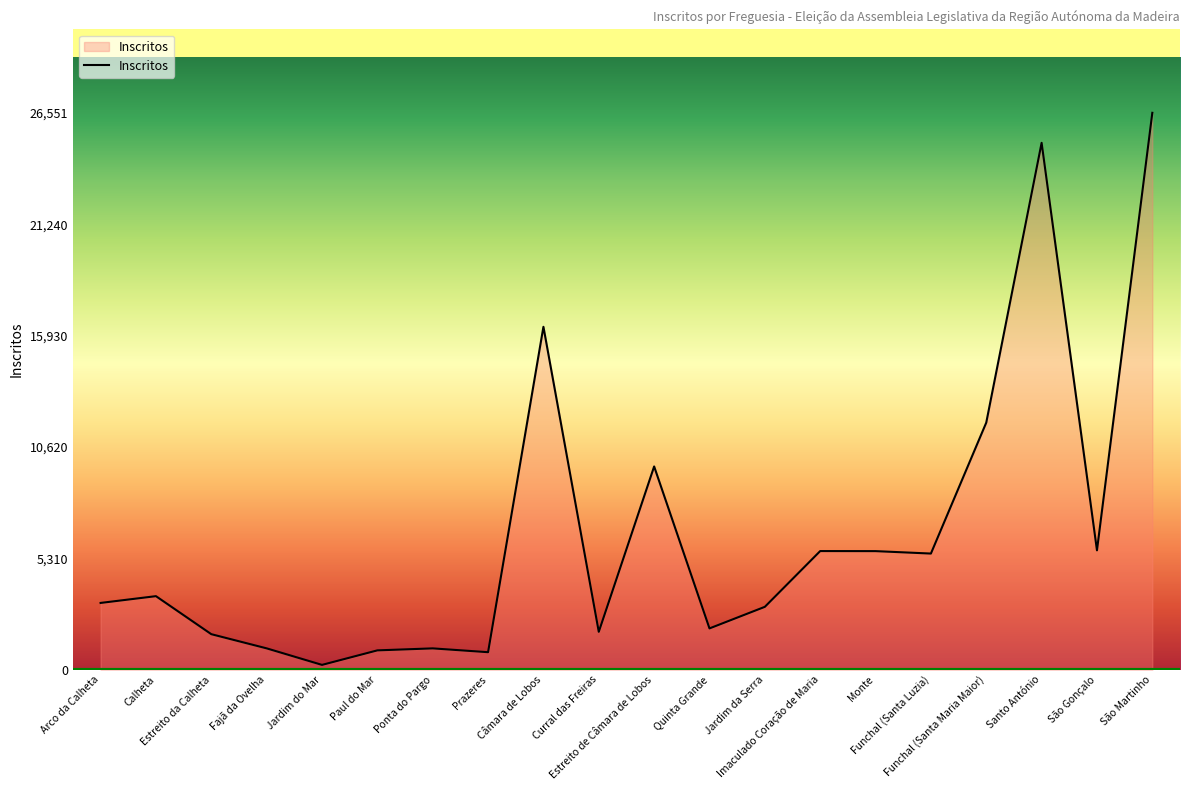

What is the difference between the maximum and minimum values?

26322